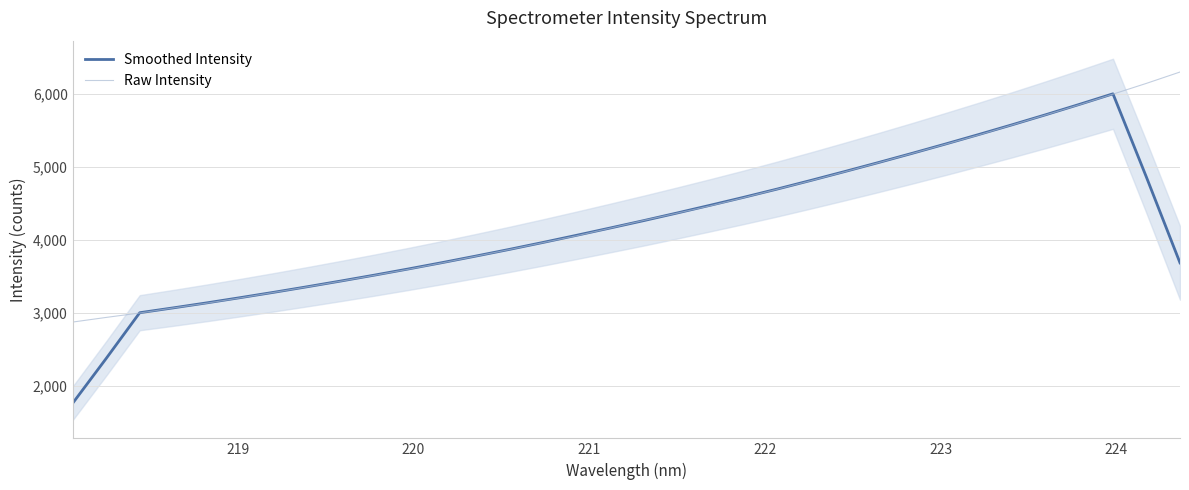

What is the maximum value for Smoothed Intensity?

5996.1